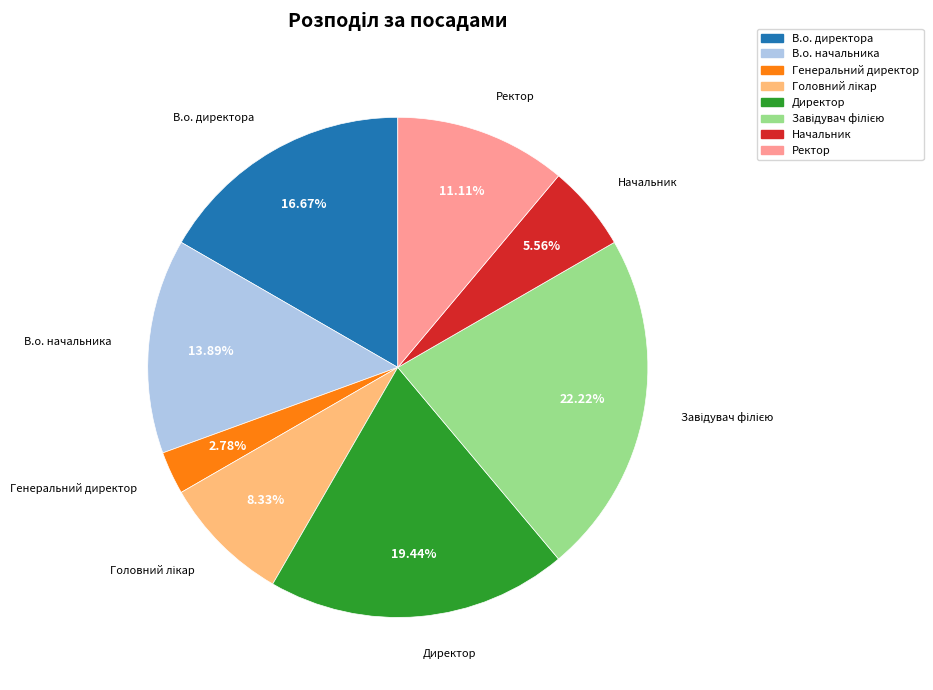

Which category has the smallest portion of the pie?

Генеральний директор